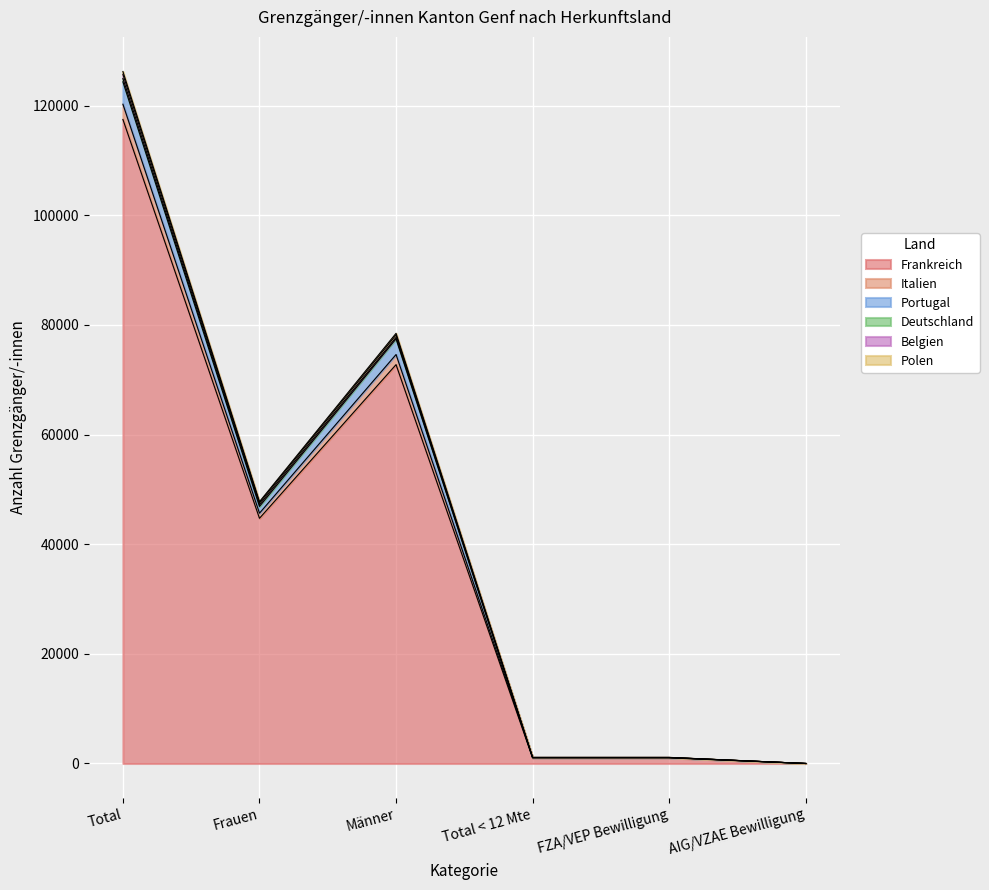

Which category has the highest value in the Frankreich series?

Total